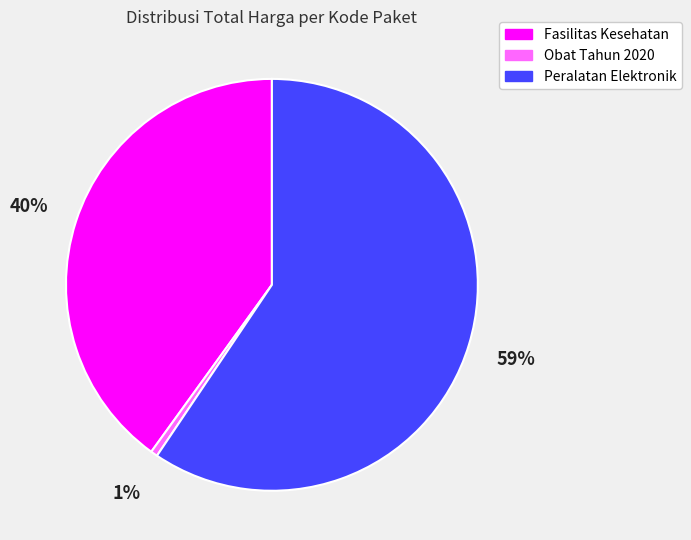

Approximately how many times larger is the value at Fasilitas Kesehatan compared to Peralatan Elektronik?

0.7